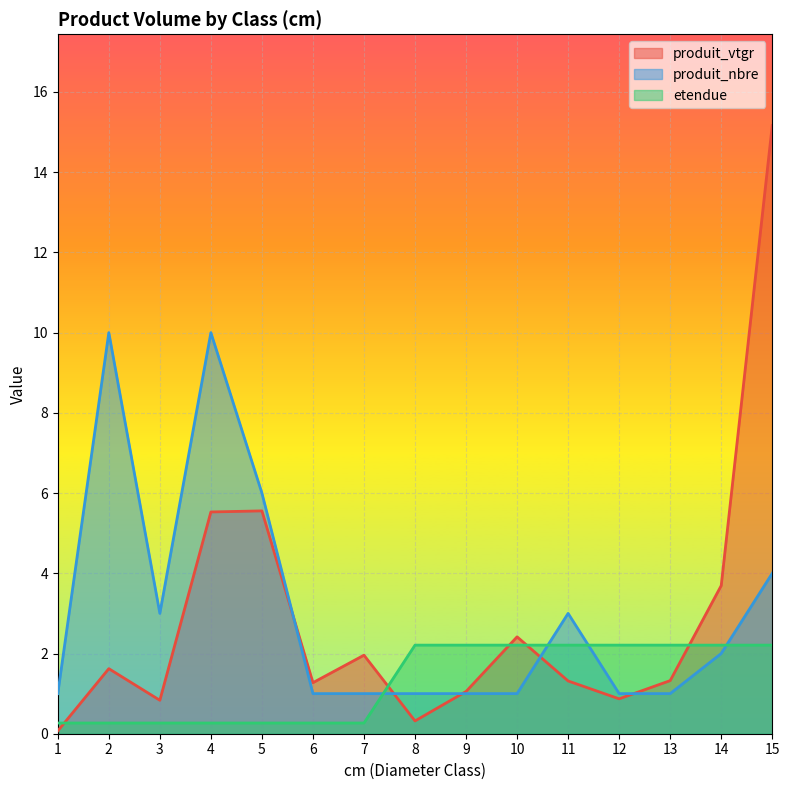

What is the greatest value displayed?

15.2